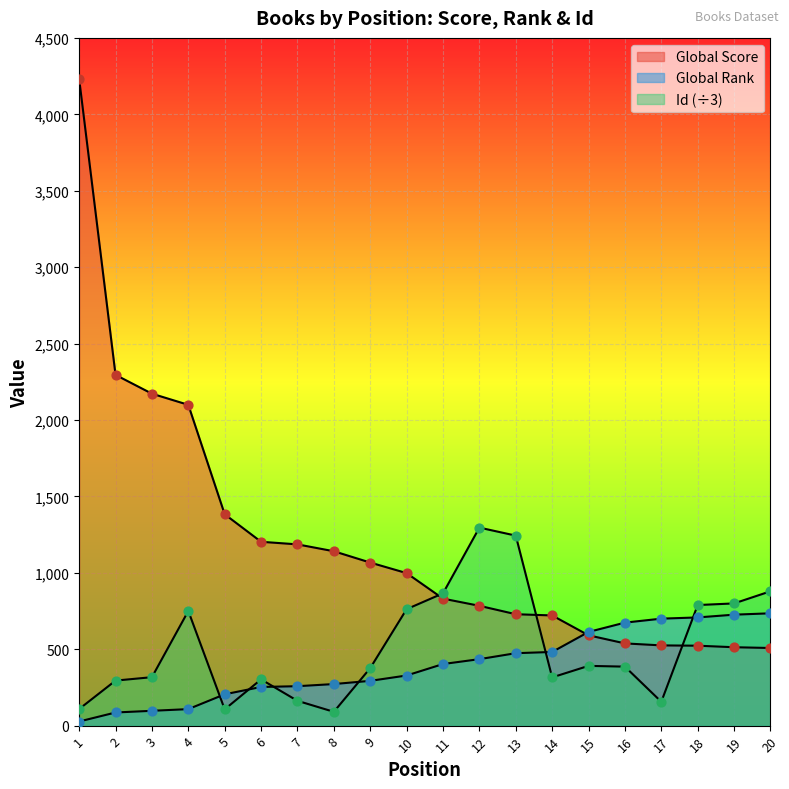

Which series has the largest total across all categories?

Global Score